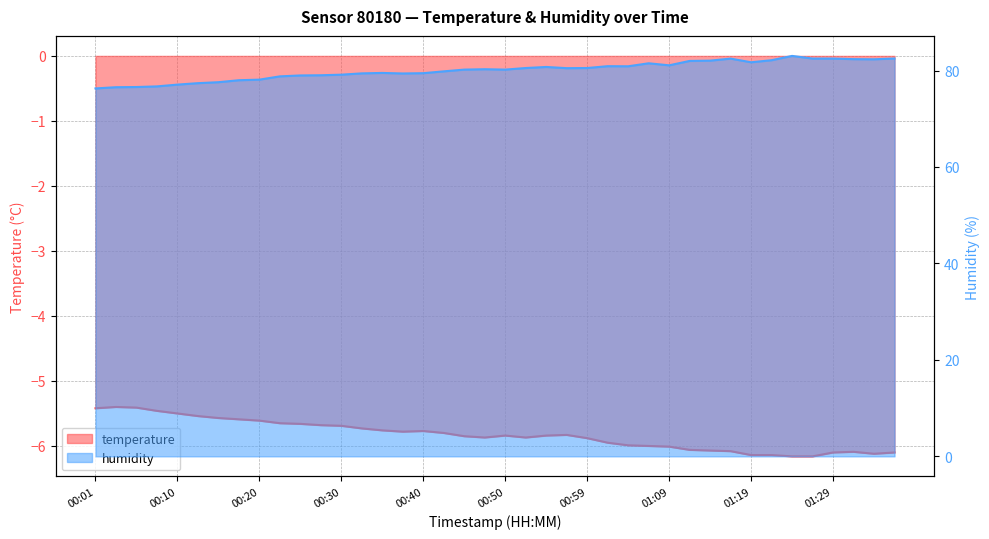

True or false: temperature has more than 1 interior local peaks.

True